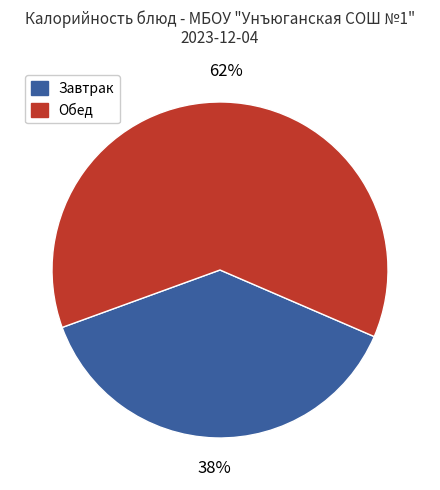

Does any single category account for the majority?

Yes